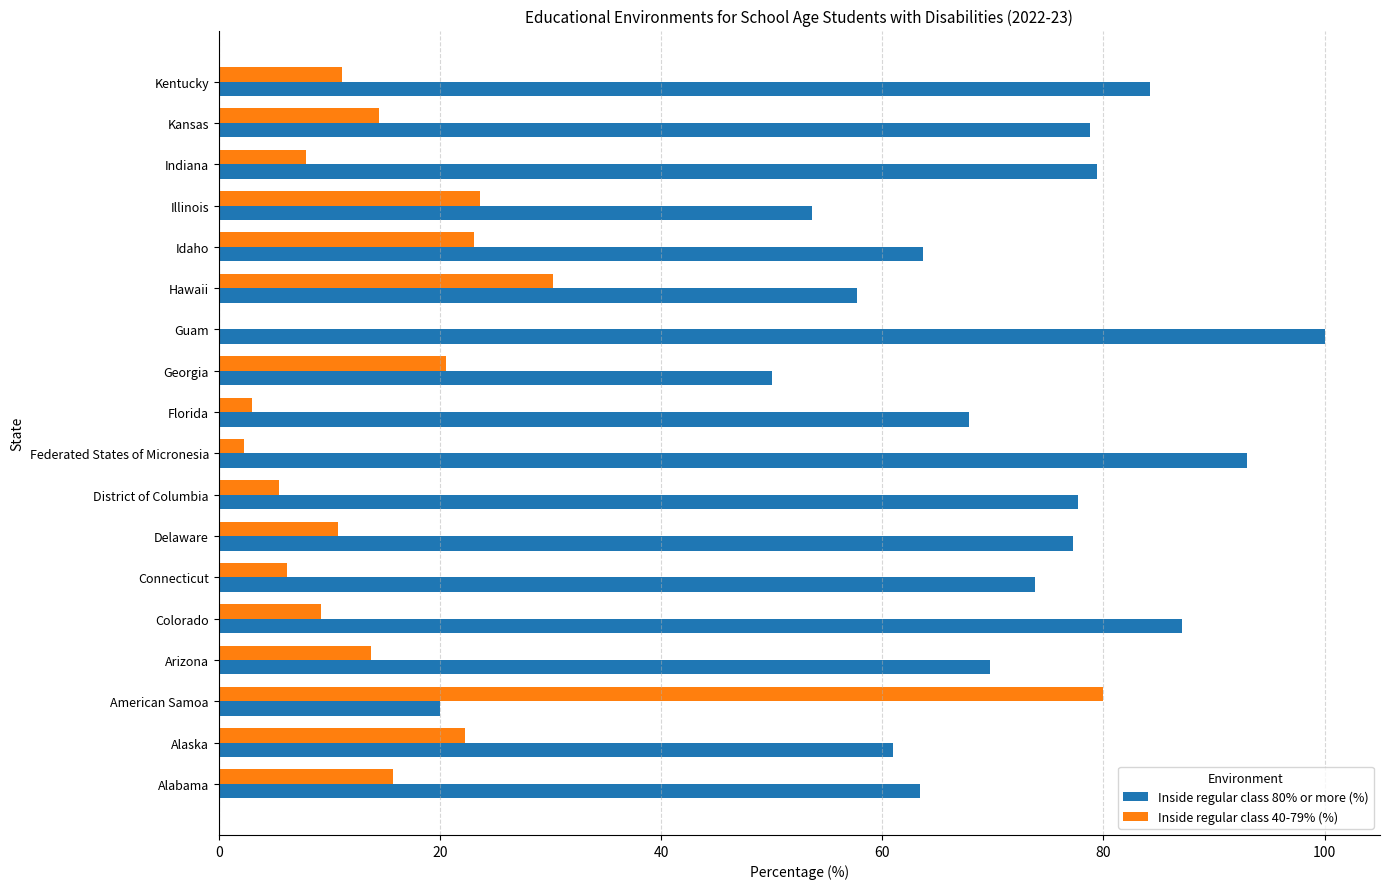

What is the total value across all series at Idaho?

86.8